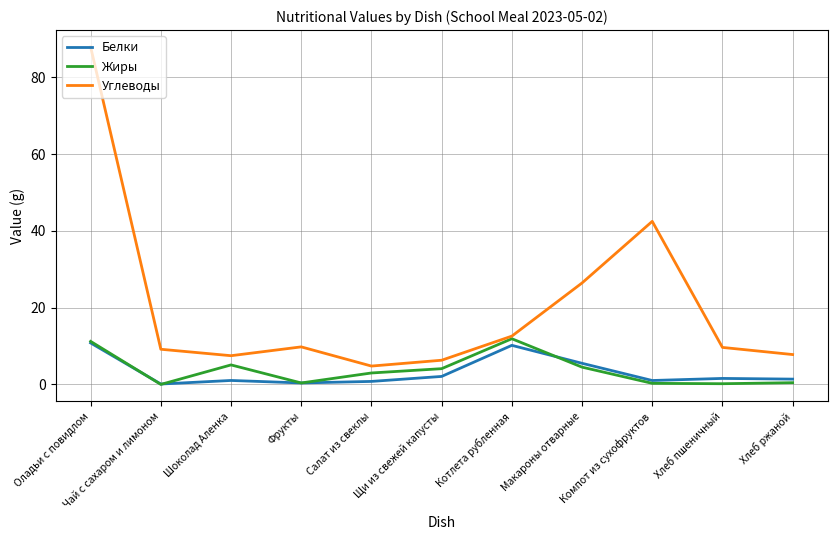

At which category does Жиры reach its first local valley?

Чай с сахаром и лимоном